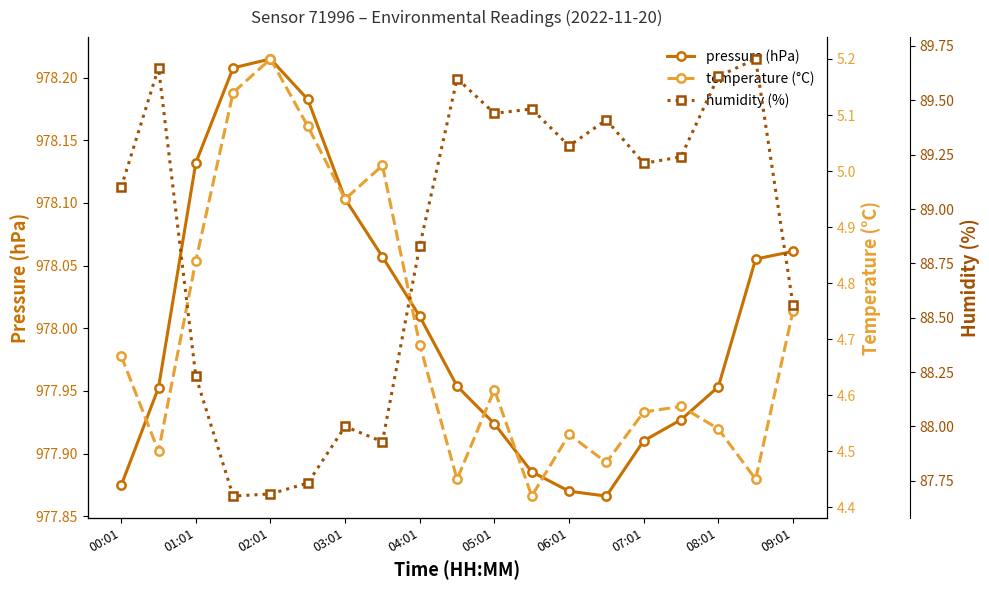

The pressure (hPa) series shows 1381.6 at 01:01. True or false?

False